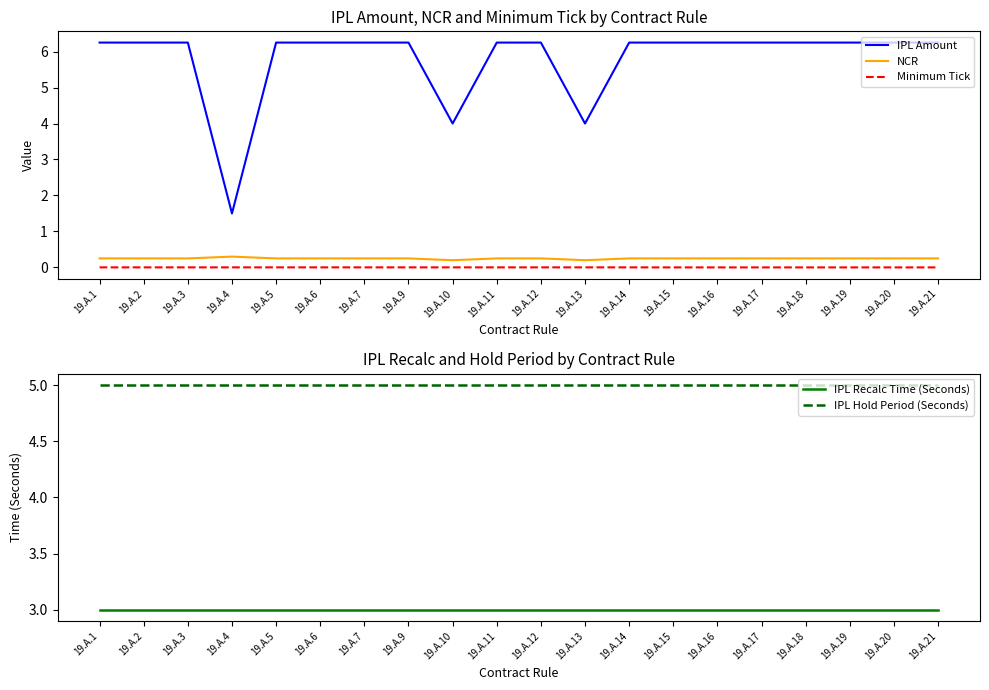

What is the difference between the maximum and minimum values in the IPL Amount series?

4.8